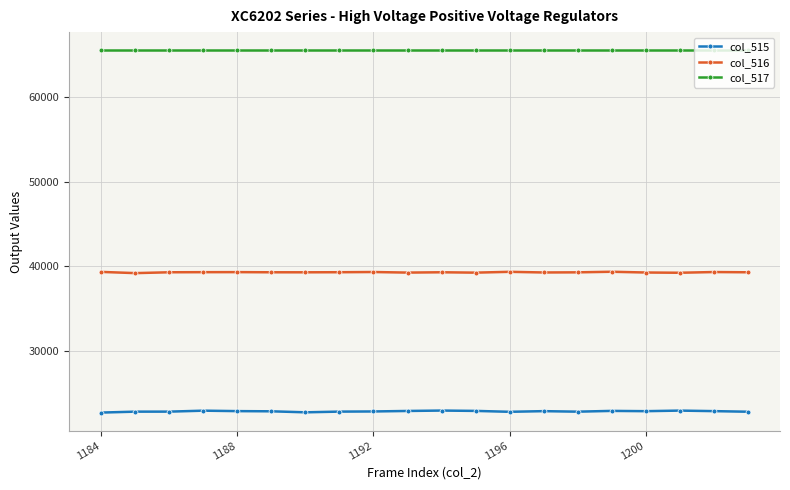

What is the maximum value shown in the chart?

65535